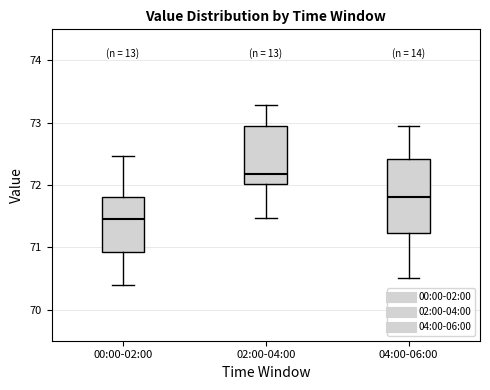

Where does the lower whisker of the box for 04:00-06:00 end on the y-axis? The values are not printed on the chart, so give them approximately, as read against the axis.

70.5